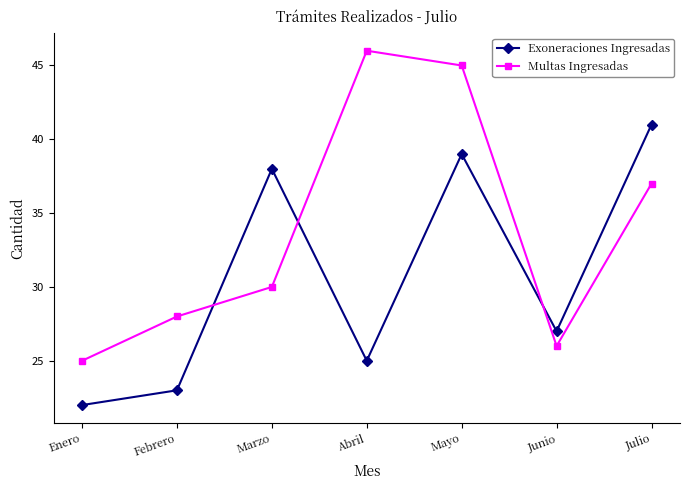

At how many categories does at least one series exceed 33?

4